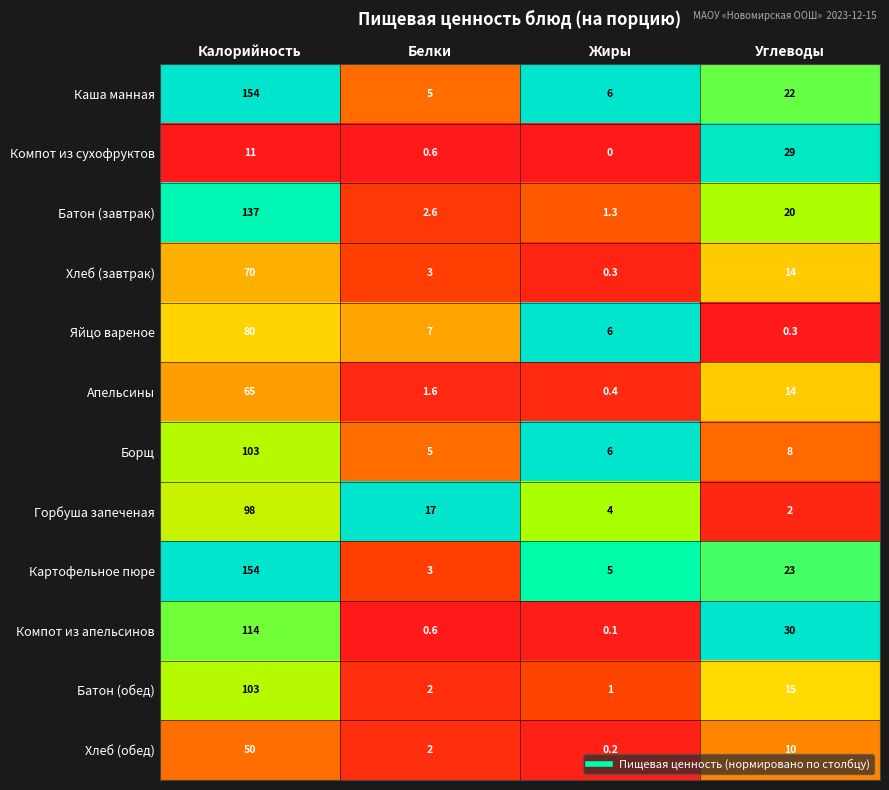

Which series has the largest range (max minus min)?

Картофельное пюре